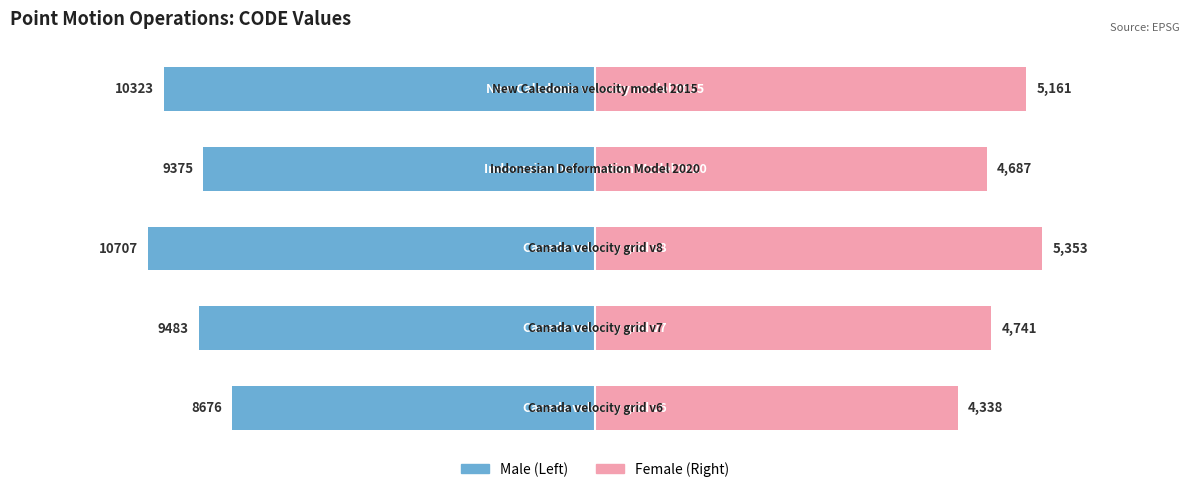

Reading left to right, extract all data points from this chart.

Left (CODE/2): 4338.0	4741.5	5353.5	4687.5	5161.5
Right (CODE/2): 4338.0	4741.5	5353.5	4687.5	5161.5